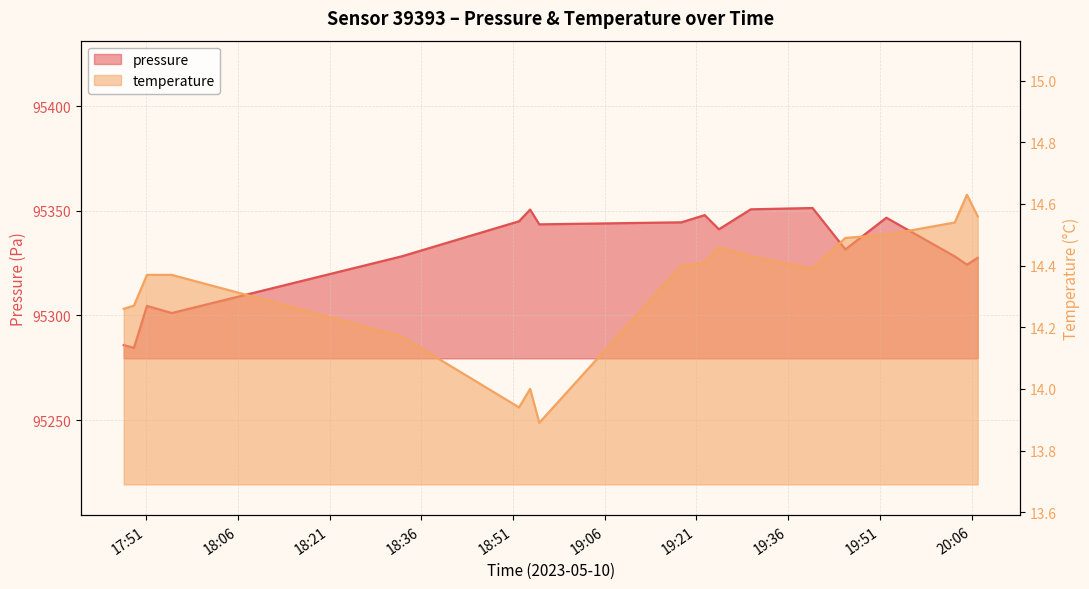

What value does the pressure series have at 2023-05-10T19:24:40?

95341.2